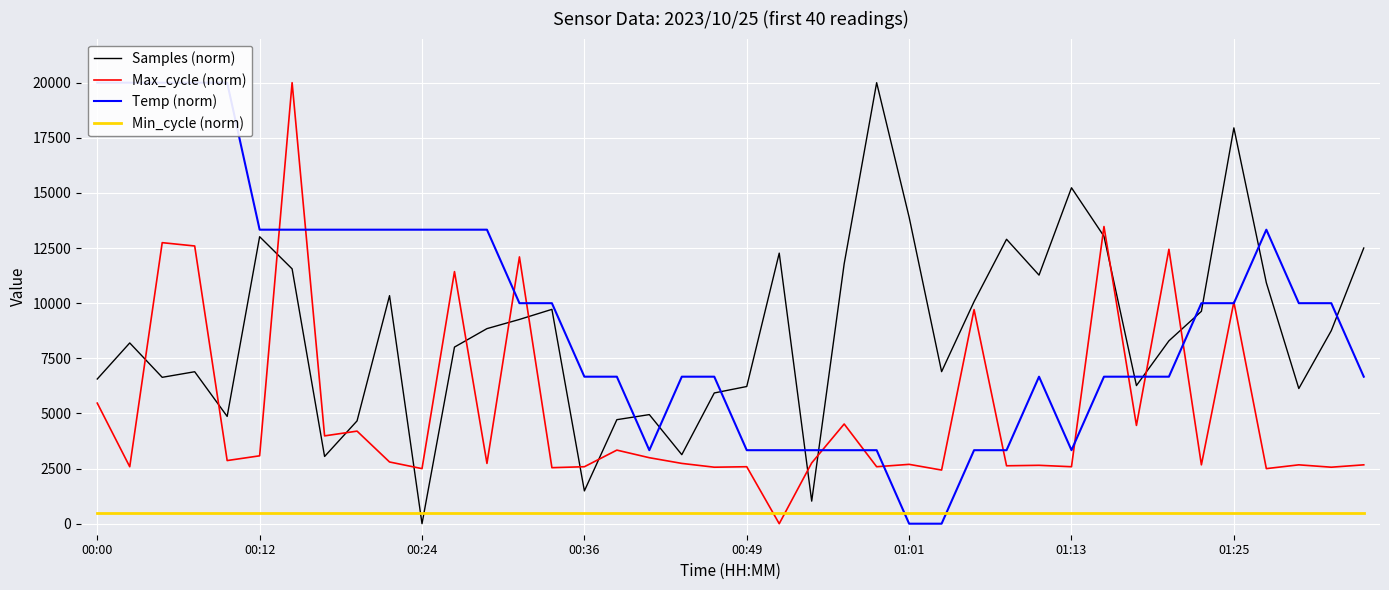

At how many categories does at least one series exceed 18417?

7